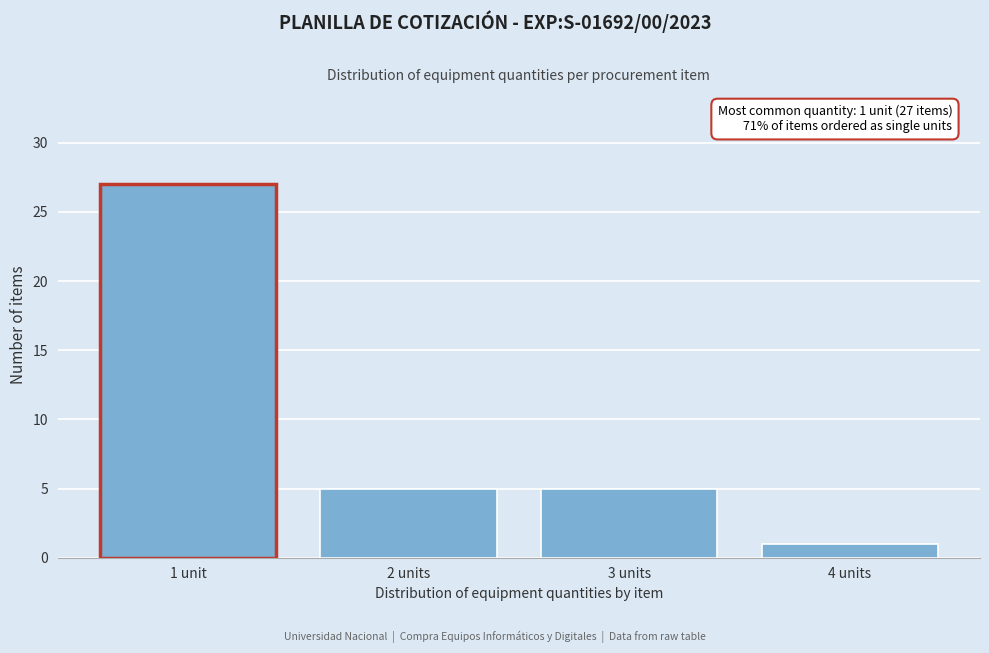

Reading left to right, list all the values displayed in this chart.

1 unit=27	2 units=5	3 units=5	4 units=1